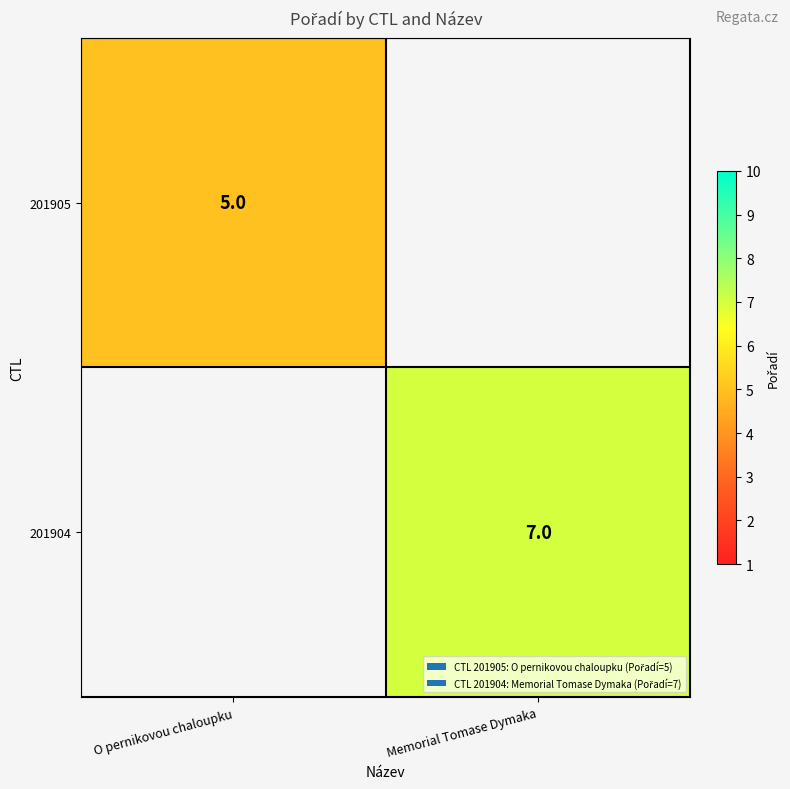

The value of 201905 at O pernikovou chaloupku is 5. True or false?

True